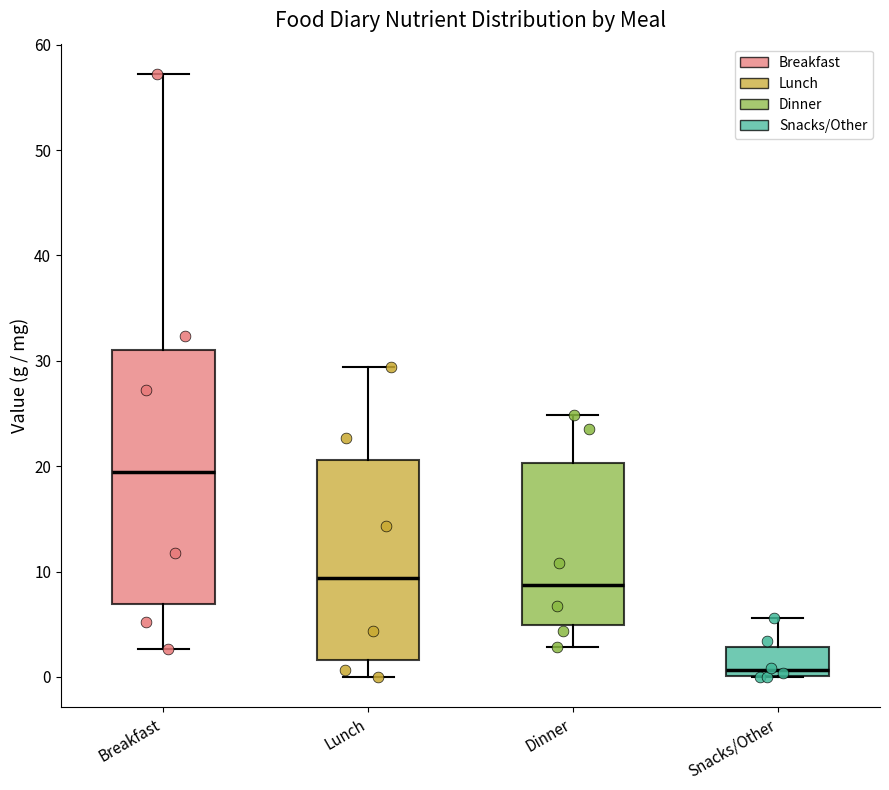

Reading left to right, transcribe this box plot: for each box, give where its median line is, the range the box spans, and where its two whiskers end, as read against the y-axis. The values are not printed on the chart, so give them approximately, as read against the axis.

Breakfast: median 19, box 7 to 31, whiskers 3 to 57
Lunch: median 9, box 2 to 21, whiskers 0 to 29
Dinner: median 9, box 5 to 20, whiskers 3 to 25
Snacks/Other: median 1, box 0 to 3, whiskers 0 to 6